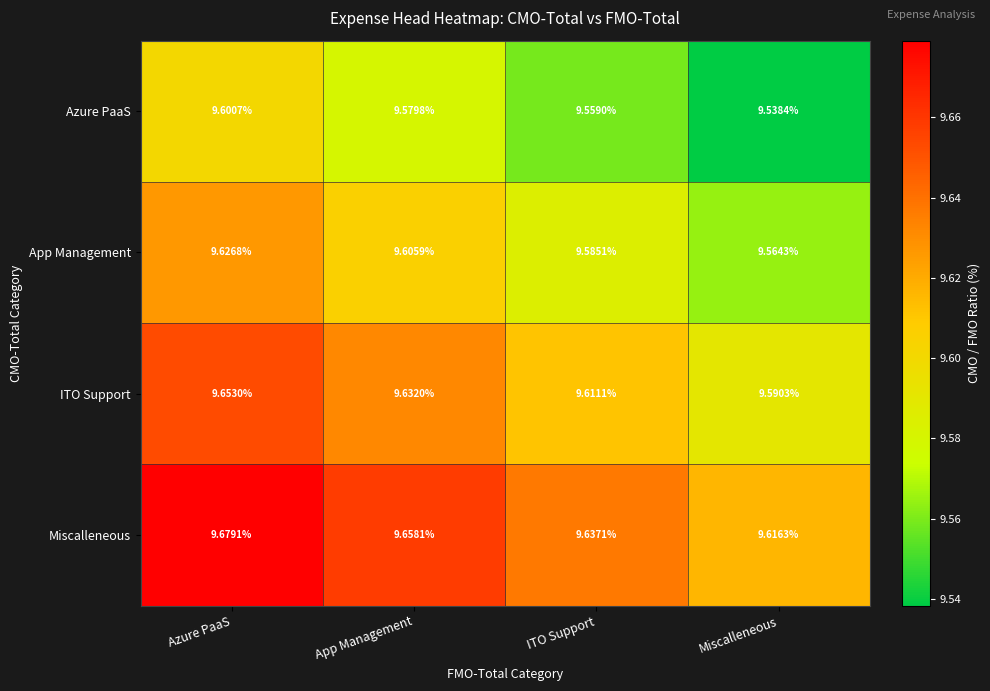

At which label is ITO Support closest to 9?

Miscalleneous